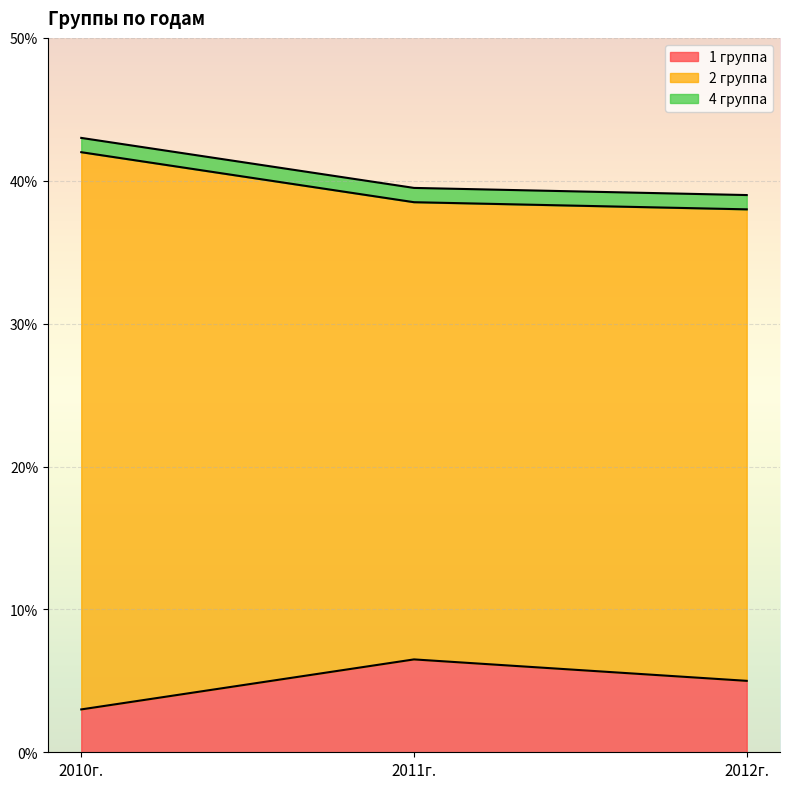

Reading left to right, transcribe all the data shown in this chart.

1 группа: 0.0	0.1	0.1
2 группа: 0.4	0.3	0.3
4 группа: 0.0	0.0	0.0